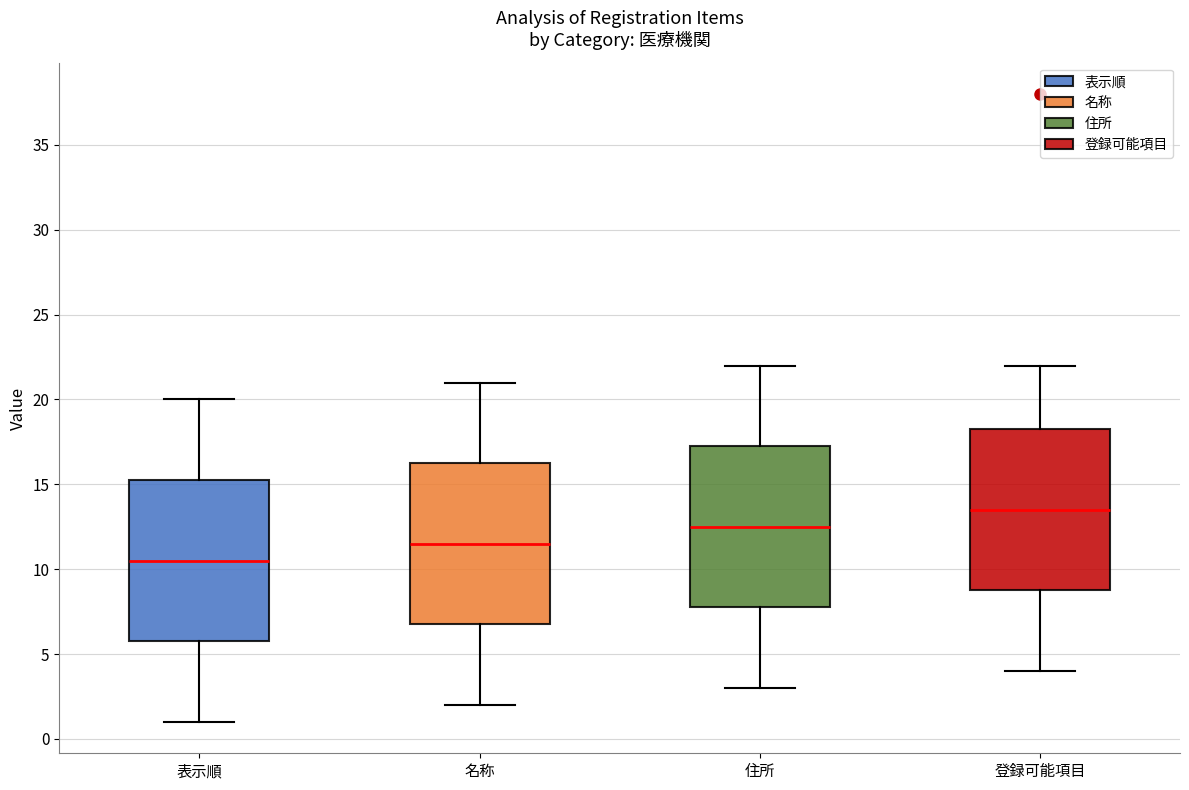

Reading left to right, read every box against the y-axis: the position of its median line, the range the box covers, and the ends of its whiskers. The values are not printed on the chart, so give them approximately, as read against the axis.

表示順: median 10.5, box 6.0 to 15.5, whiskers 1.0 to 20.0
名称: median 11.5, box 7.0 to 16.5, whiskers 2.0 to 21.0
住所: median 12.5, box 8.0 to 17.5, whiskers 3.0 to 22.0
登録可能項目: median 13.5, box 9.0 to 18.5, whiskers 4.0 to 22.0